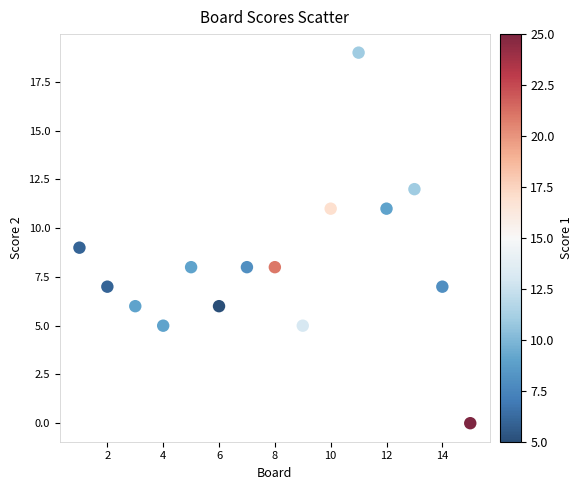

What is the range of X values (max minus min)?

14